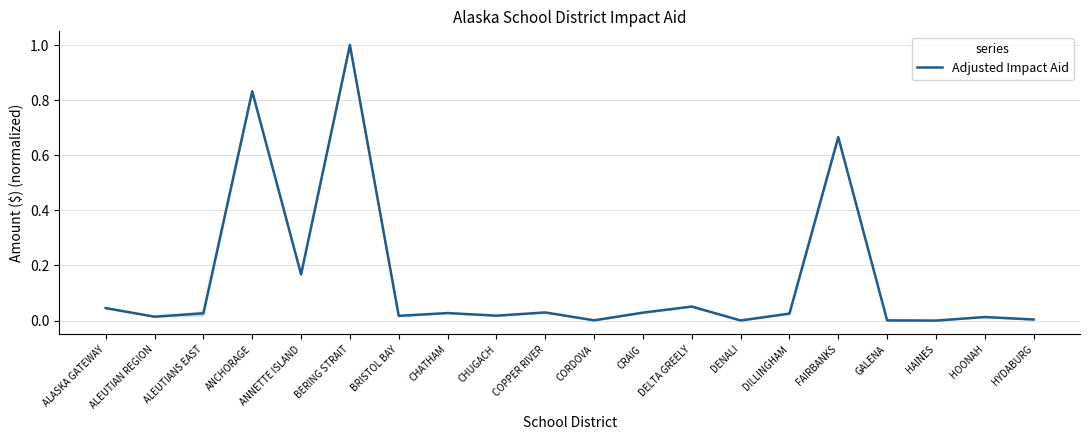

True or false: there are more than 0 points higher than both neighbors.

True